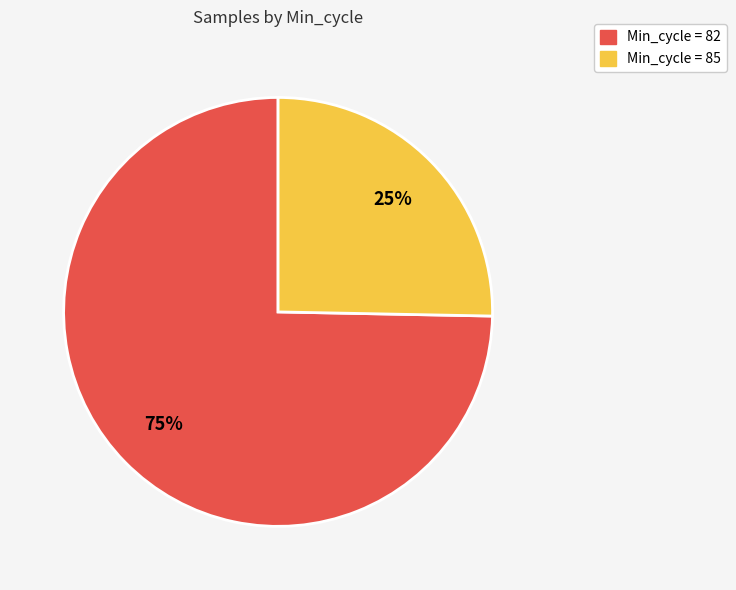

To the nearest percent, what is the average slice percentage?

50%